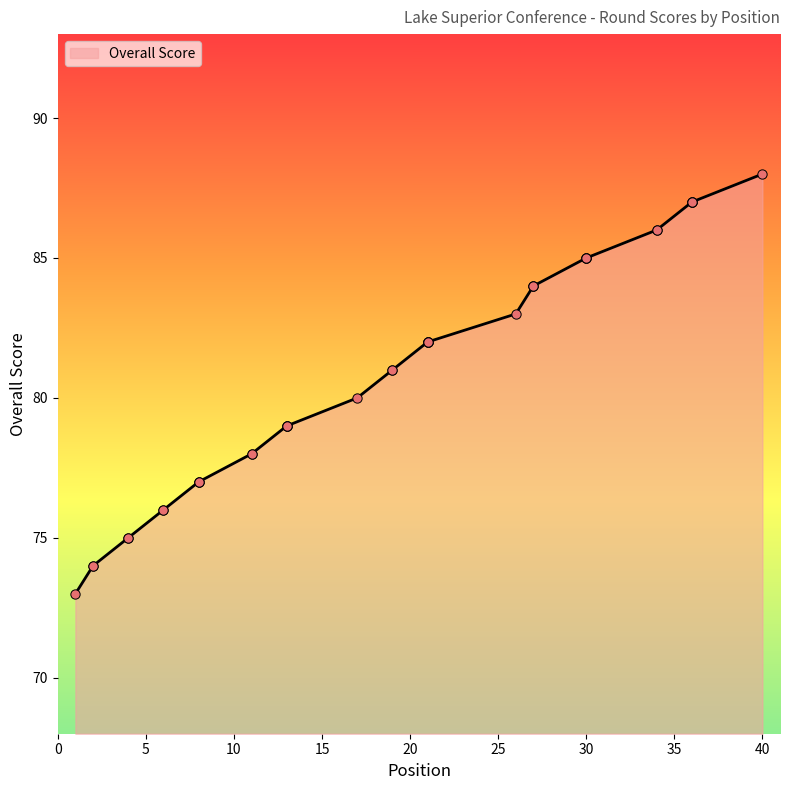

What is the change in value from 8 to 36?

+10